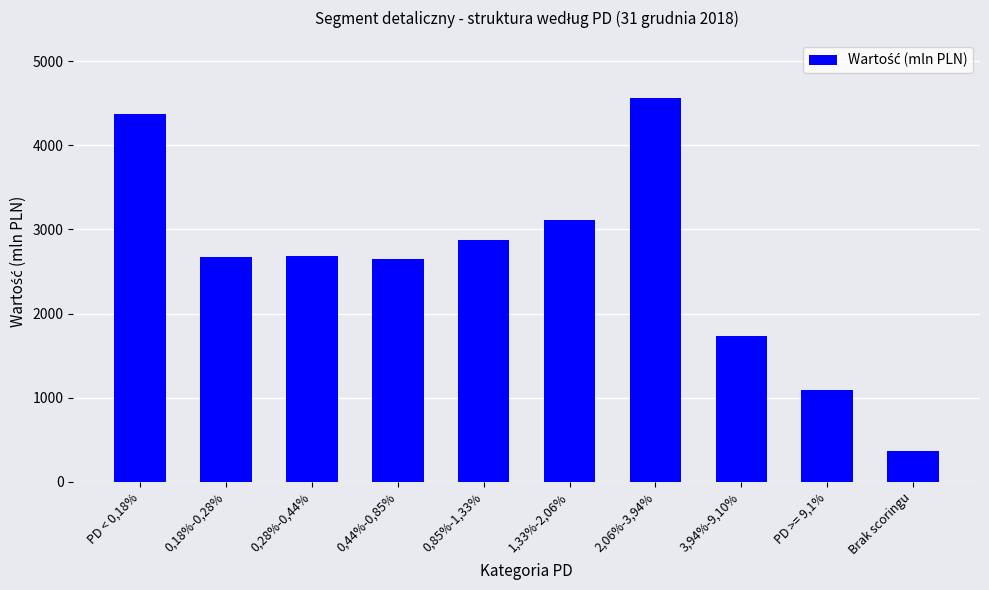

What is the change in value from 2,06%-3,94% to PD >= 9,1%?

-3466